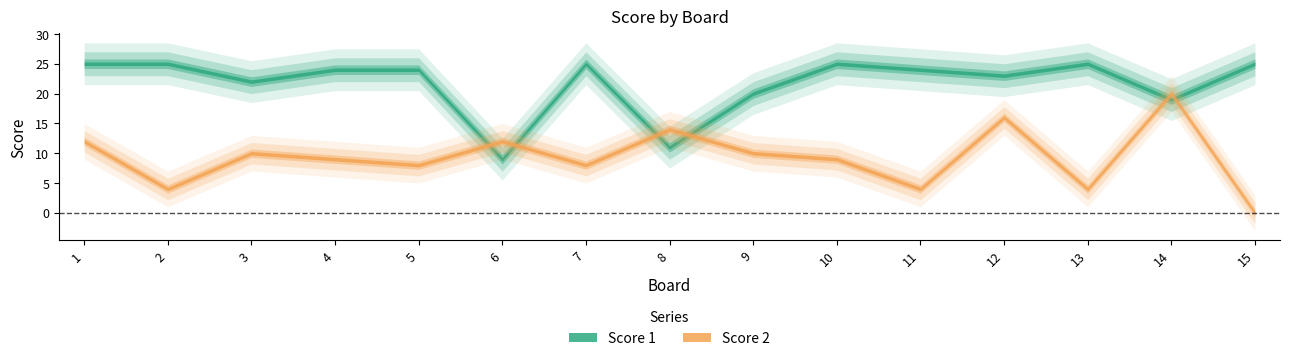

Is this an area chart (filled region under the line)?

No